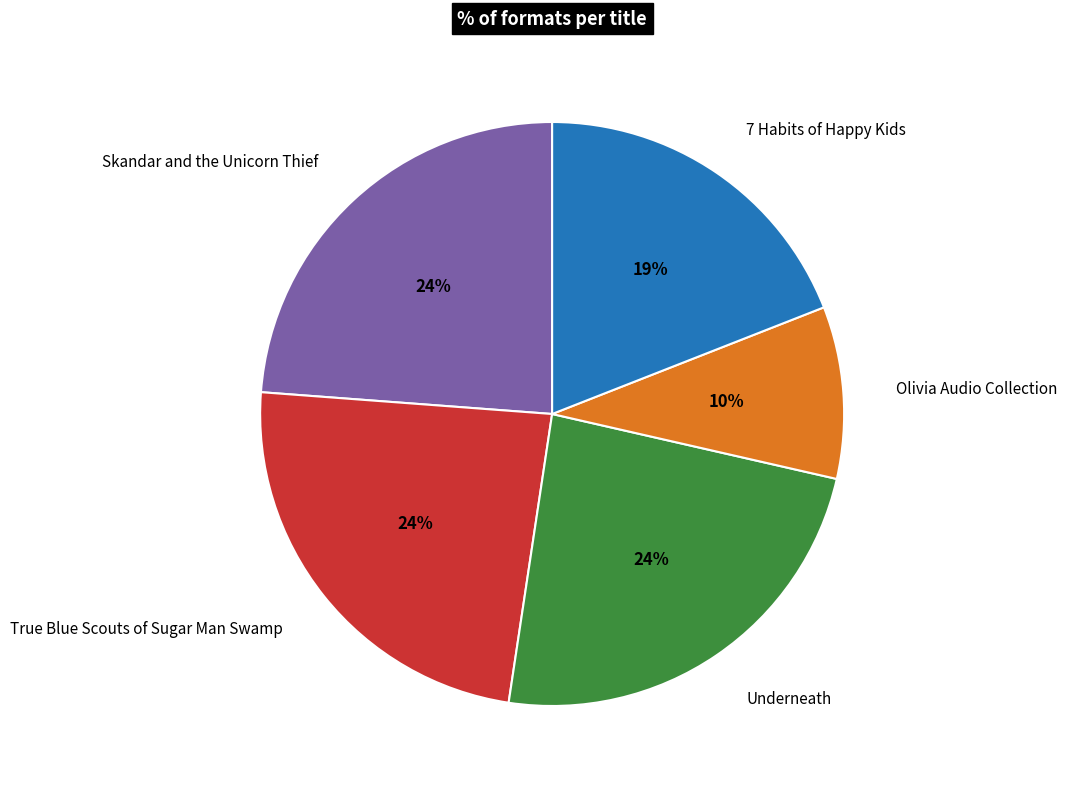

To the nearest percent, what is the average slice percentage?

20%